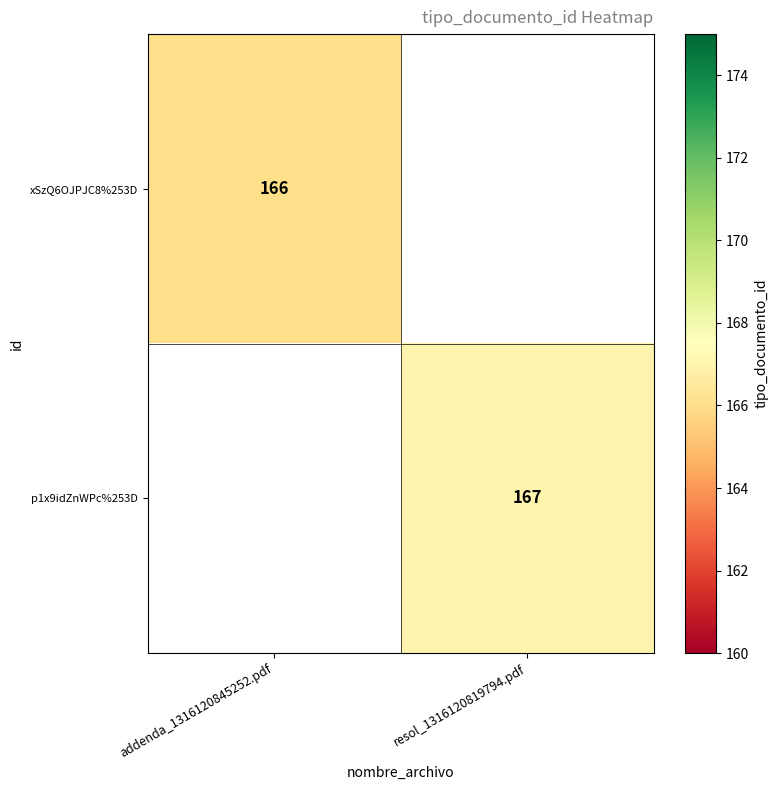

True or false: xSzQ6OJPJC8%253D has a value of 166 at addenda_1316120845252.pdf.

True